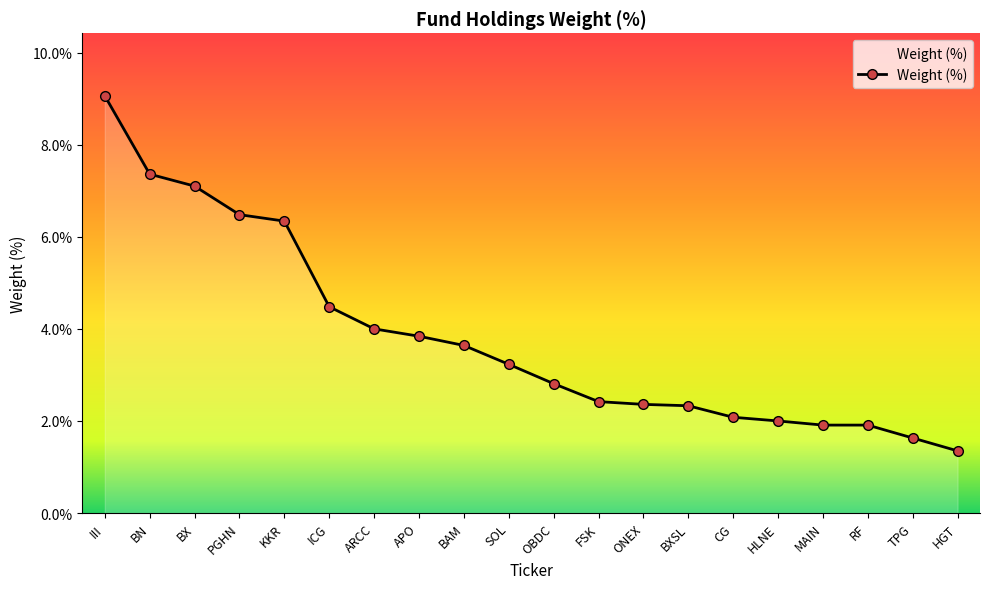

What is the label of the 14th point from the right?

ARCC